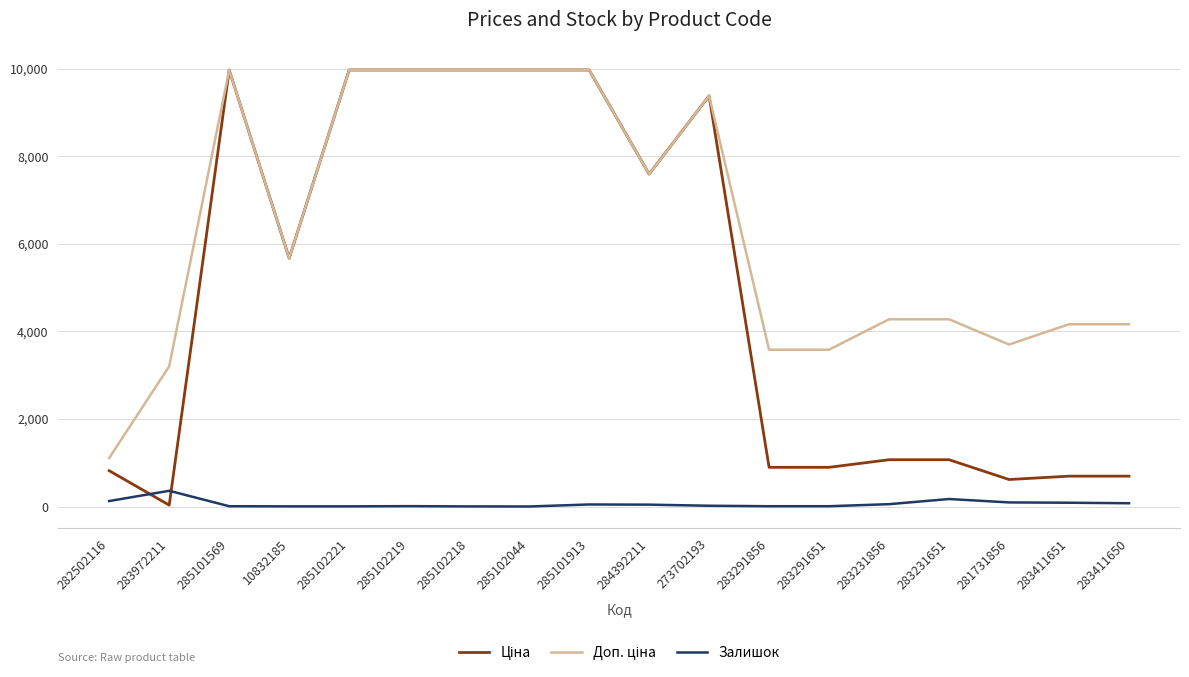

At how many categories does at least one series exceed 9104?

7